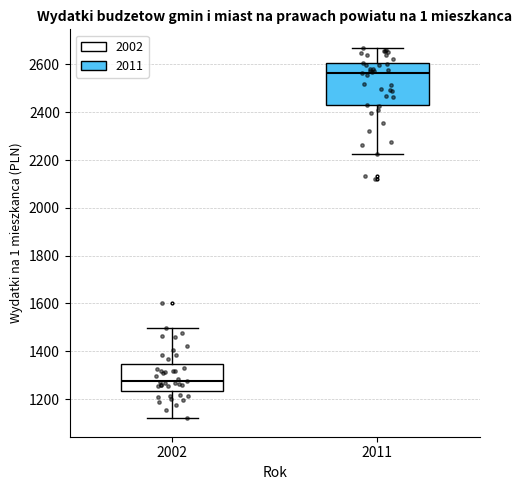

Reading left to right, read every box against the y-axis: the position of its median line, the range the box covers, and the ends of its whiskers. The values are not printed on the chart, so give them approximately, as read against the axis.

2002: median 1280, box 1240 to 1340, whiskers 1120 to 1500
2011: median 2560, box 2420 to 2600, whiskers 2220 to 2660